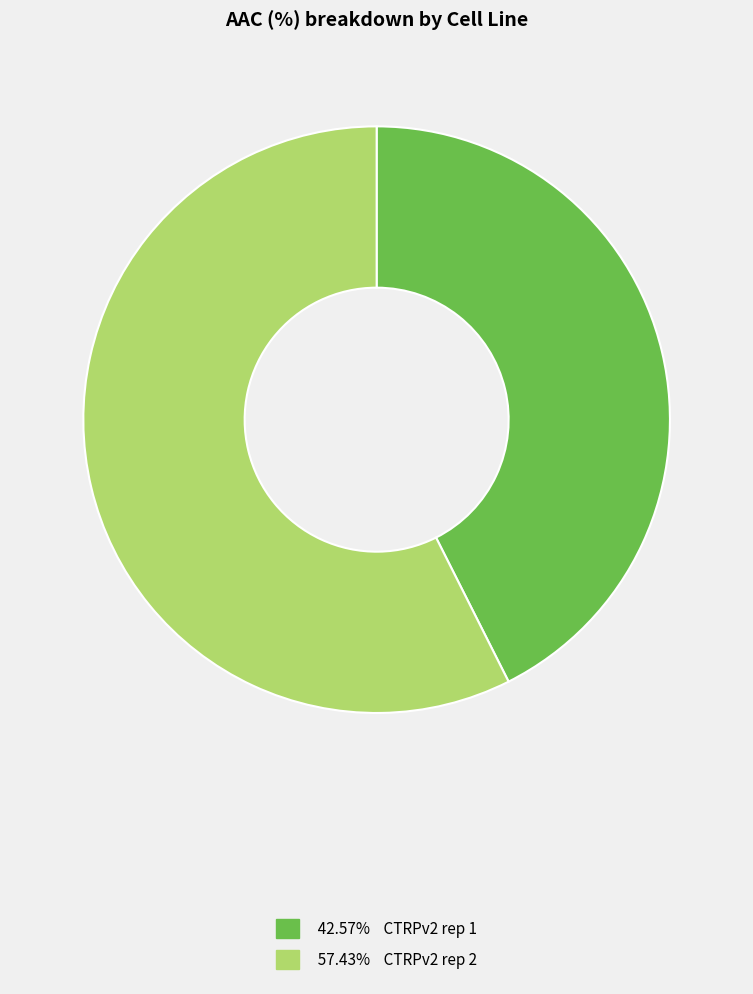

Count the number of slices in the pie.

2